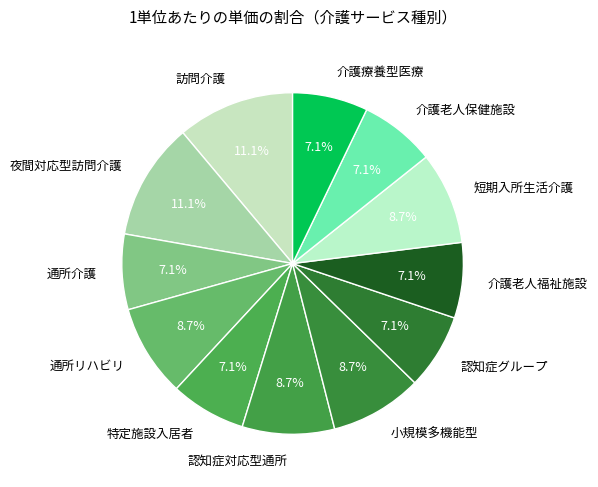

What is the total percentage of 認知症グループ and 認知症対応型通所?

15.9%